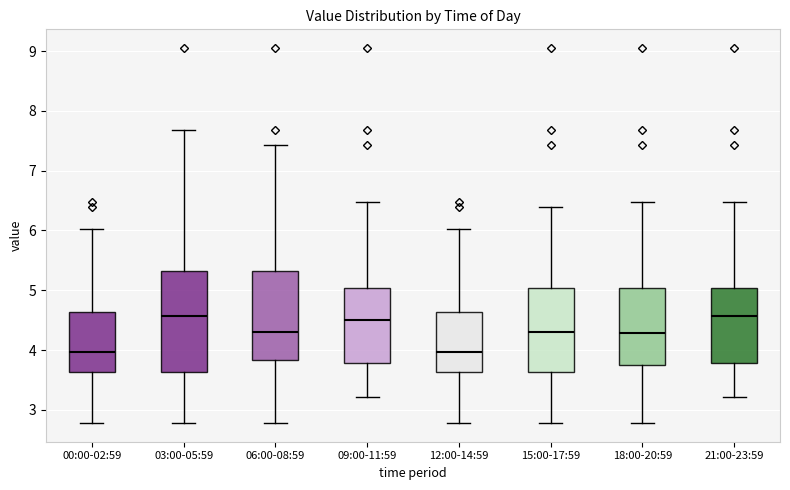

Reading left to right, transcribe this box plot: for each box, give where its median line is, the range the box spans, and where its two whiskers end, as read against the y-axis. The values are not printed on the chart, so give them approximately, as read against the axis.

00:00-02:59: median 4.0, box 3.6 to 4.6, whiskers 2.8 to 6.0
03:00-05:59: median 4.6, box 3.6 to 5.3, whiskers 2.8 to 7.7
06:00-08:59: median 4.3, box 3.8 to 5.3, whiskers 2.8 to 7.4
09:00-11:59: median 4.5, box 3.8 to 5.0, whiskers 3.2 to 6.5
12:00-14:59: median 4.0, box 3.6 to 4.6, whiskers 2.8 to 6.0
15:00-17:59: median 4.3, box 3.6 to 5.0, whiskers 2.8 to 6.4
18:00-20:59: median 4.3, box 3.8 to 5.0, whiskers 2.8 to 6.5
21:00-23:59: median 4.6, box 3.8 to 5.0, whiskers 3.2 to 6.5